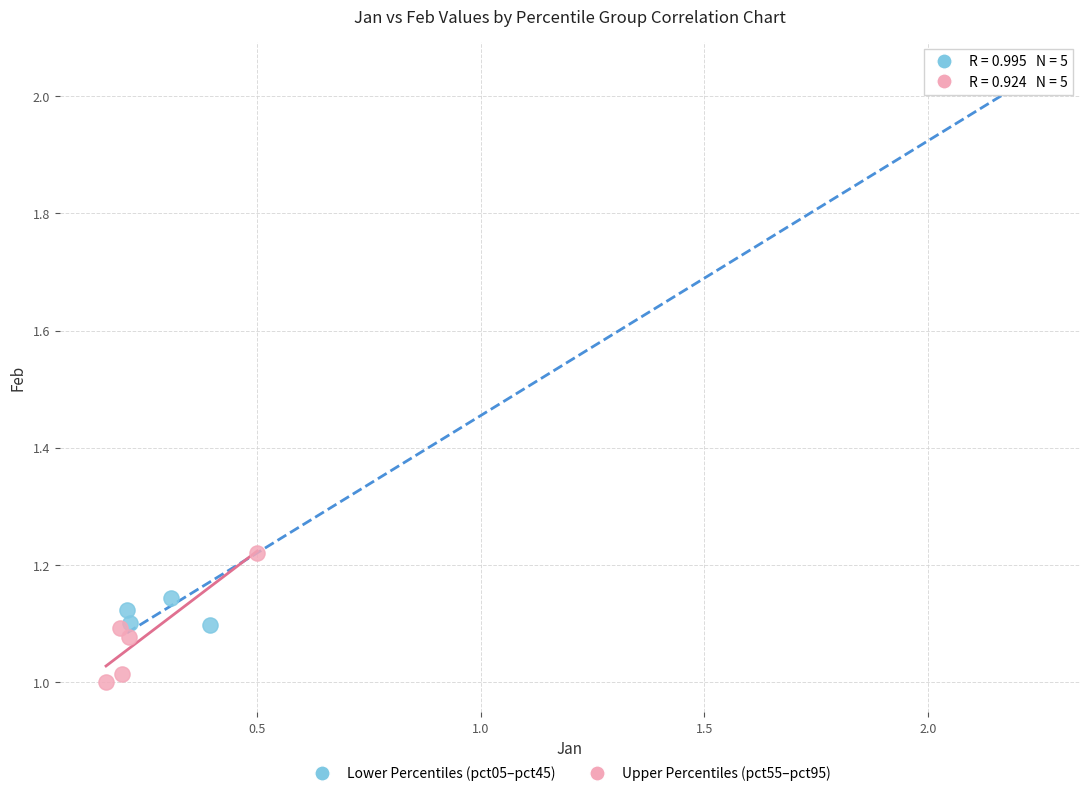

Which series has the widest spread of Y values?

Lower Percentiles (pct05–pct45)